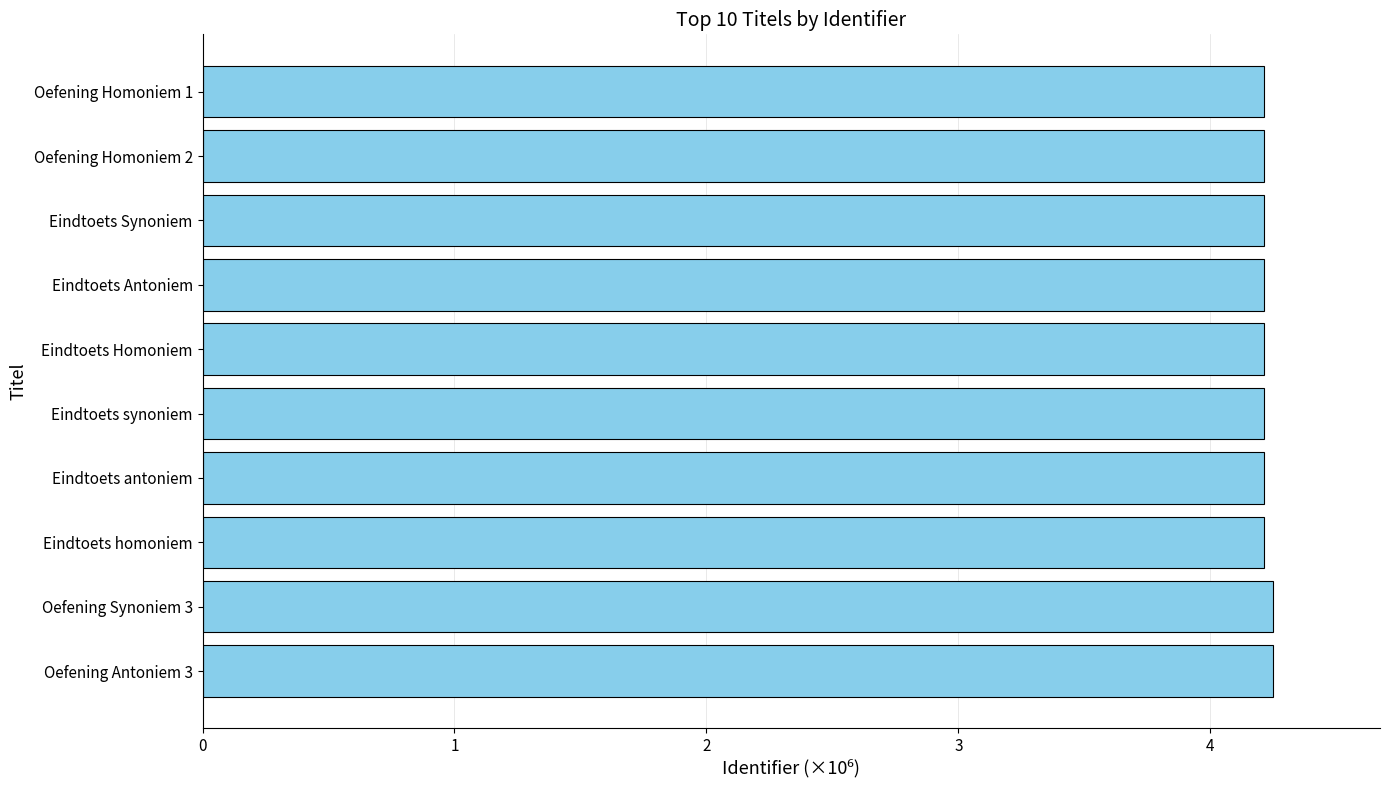

Is it true that the value at Oefening Homoniem 1 is 7.3?

False